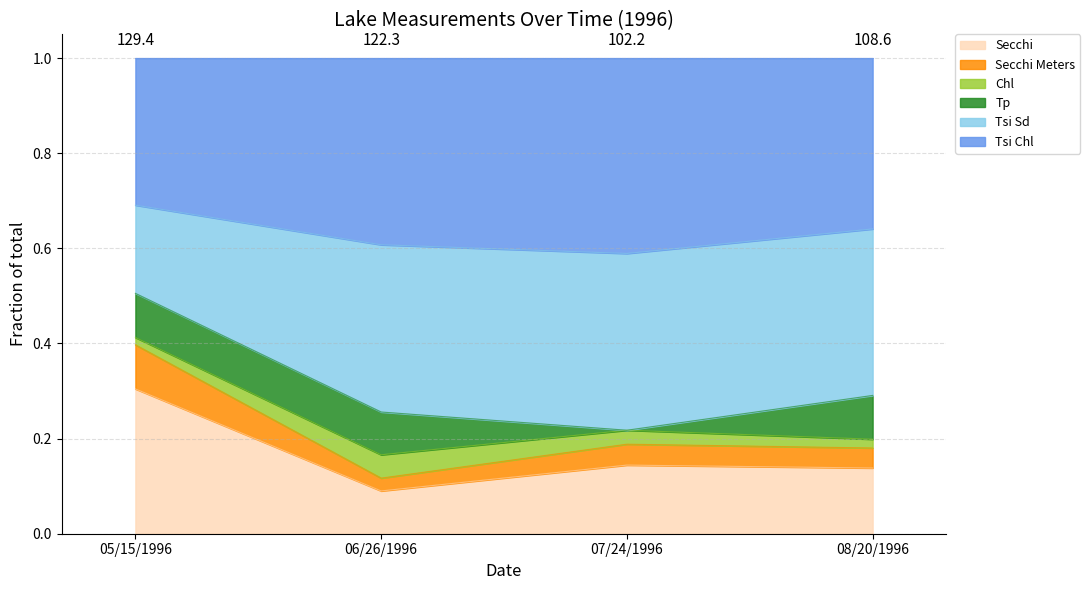

What is the highest value of the Secchi series?

0.3